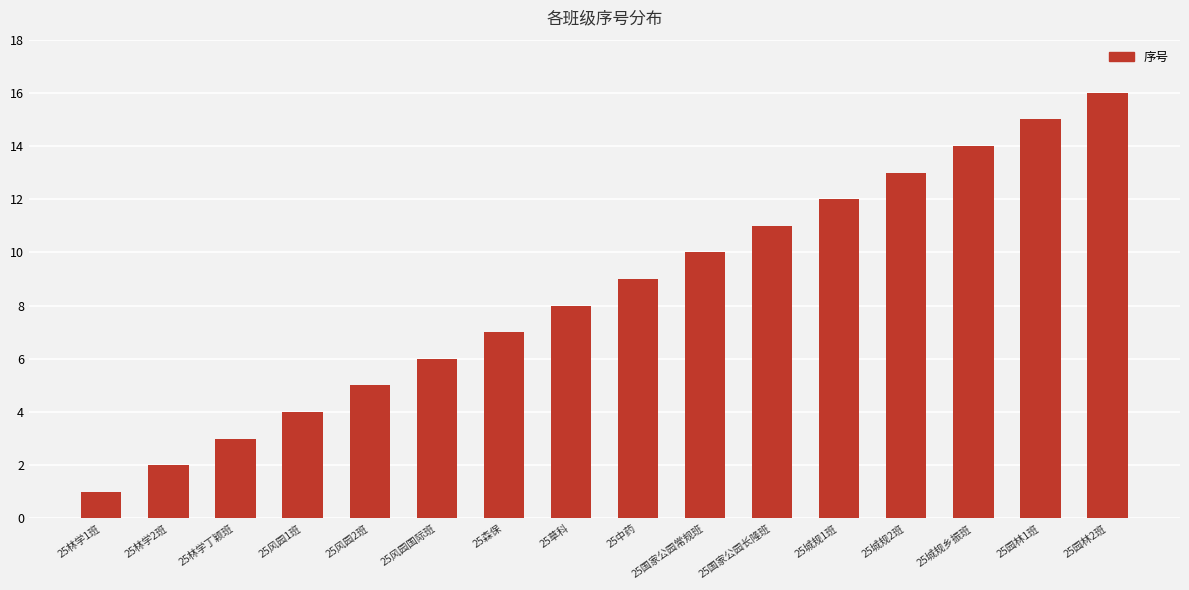

Rank the categories by value from highest to lowest.

25园林2班, 25园林1班, 25城规乡振班, 25城规2班, 25城规1班, 25国家公园长隆班, 25国家公园常规班, 25中药, 25草科, 25森保, 25风园国际班, 25风园2班, 25风园1班, 25林学丁颖班, 25林学2班, 25林学1班